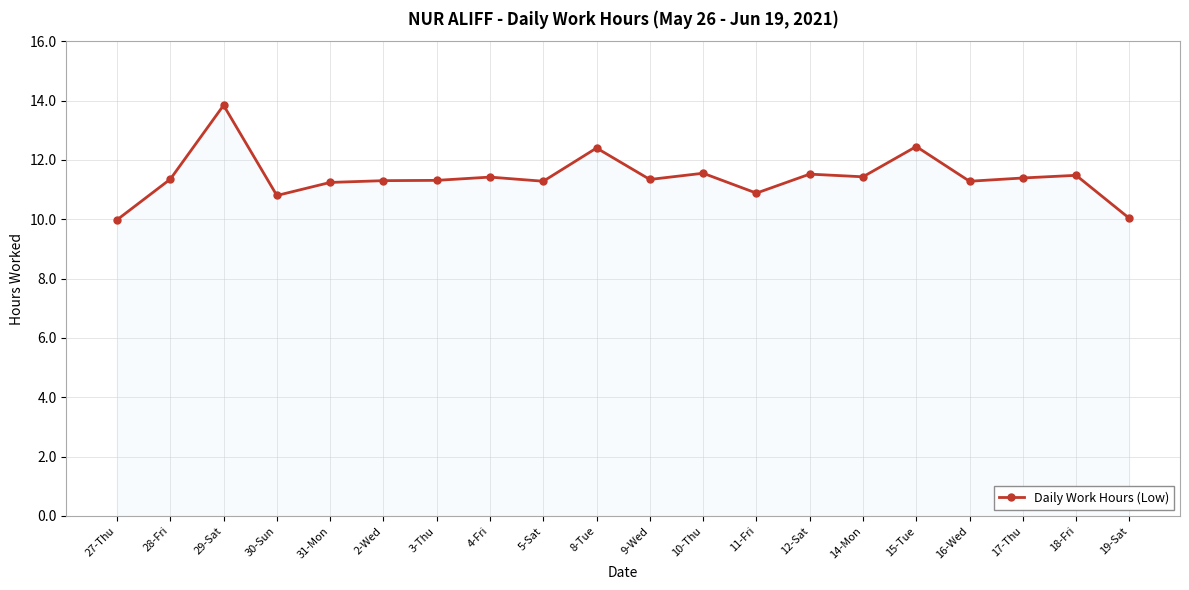

What is the minimum value shown in the chart?

10.0